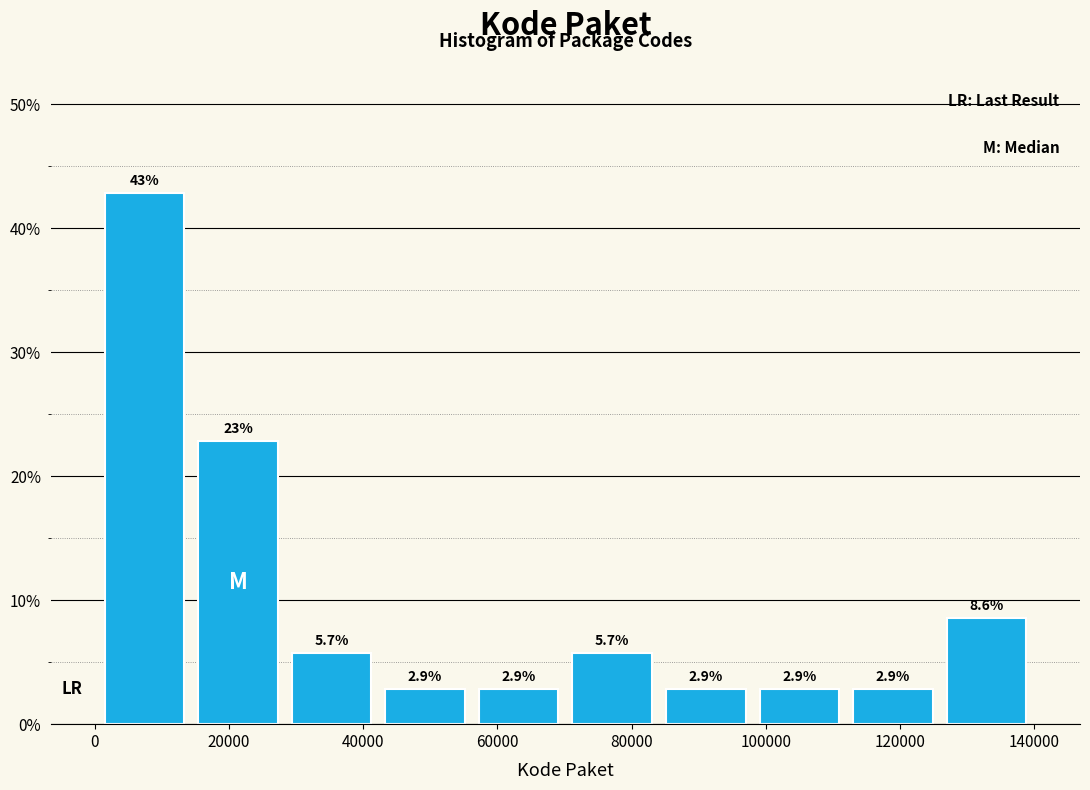

Over which range of the x-axis is the bar tallest?

0 to 14000